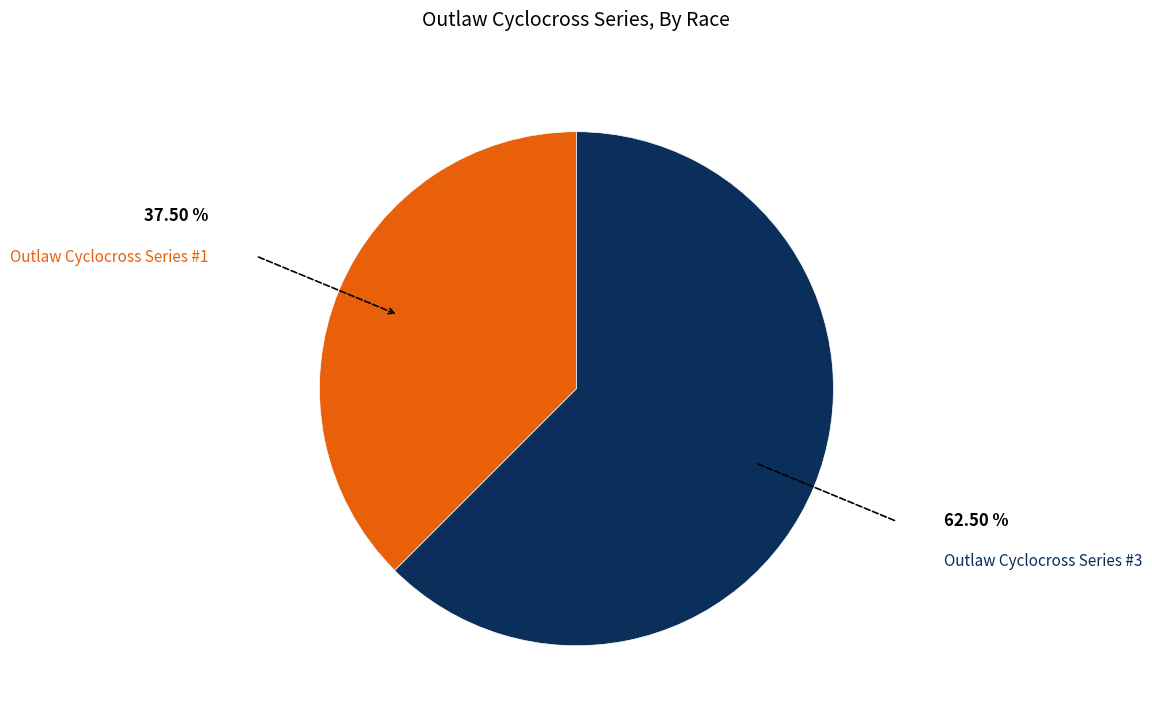

Is there a majority slice in this chart?

Yes